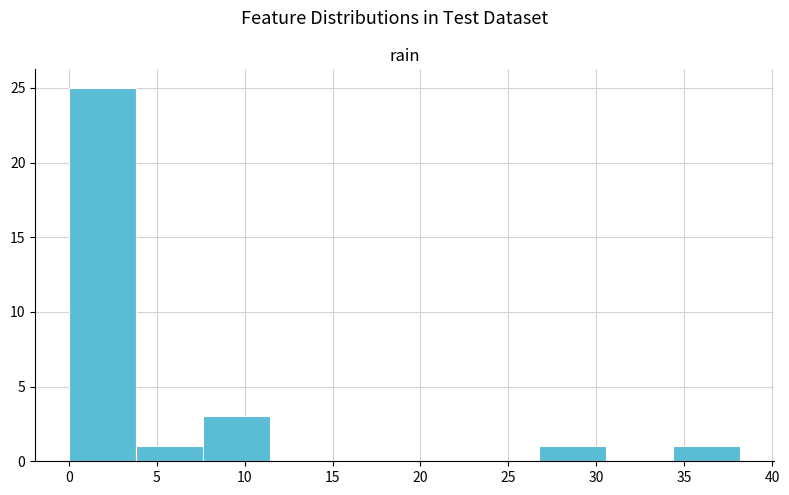

Reading left to right, list every bar in this chart as the range it spans on the x-axis followed by its height. Neither the bar edges nor the heights are printed on the chart, so give them approximately, as read against the axes.

0.0 to 4.0: 25
4.0 to 7.5: 1
7.5 to 11.5: 3
11.5 to 15.5: 0
15.5 to 19.0: 0
19.0 to 23.0: 0
23.0 to 26.5: 0
26.5 to 30.5: 1
30.5 to 34.5: 0
34.5 to 38.0: 1